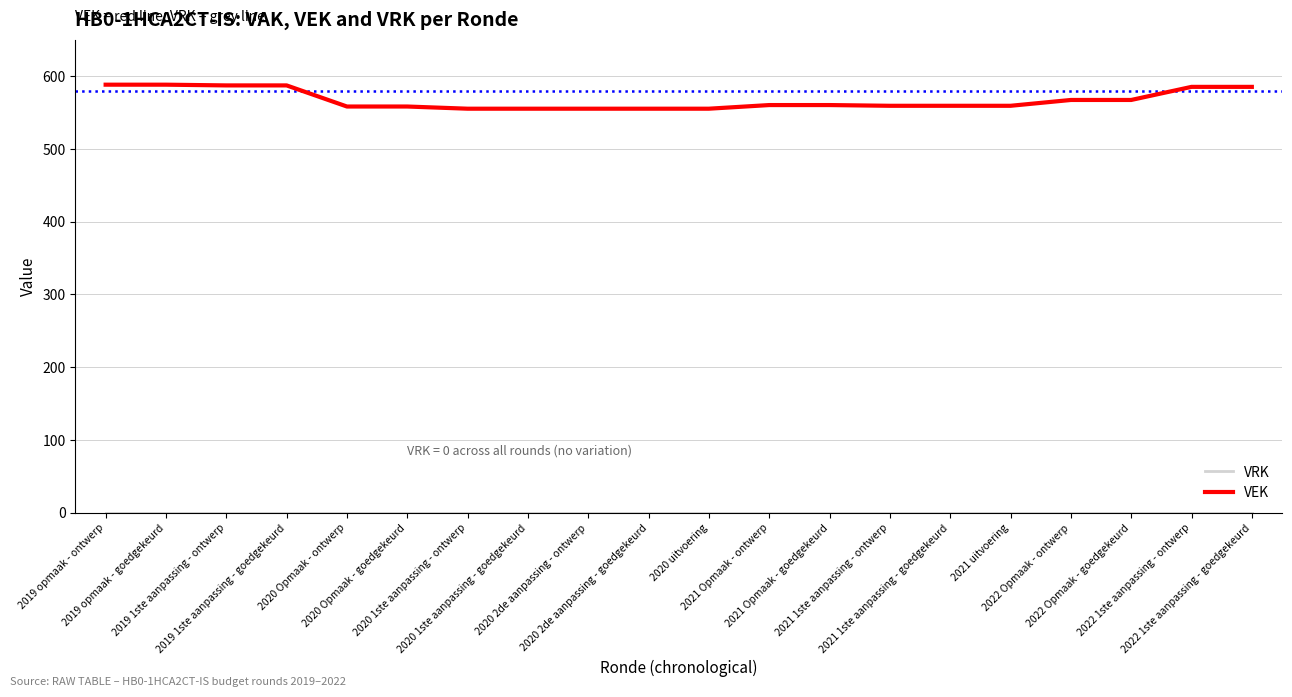

Is this an area chart (filled region under the line)?

No